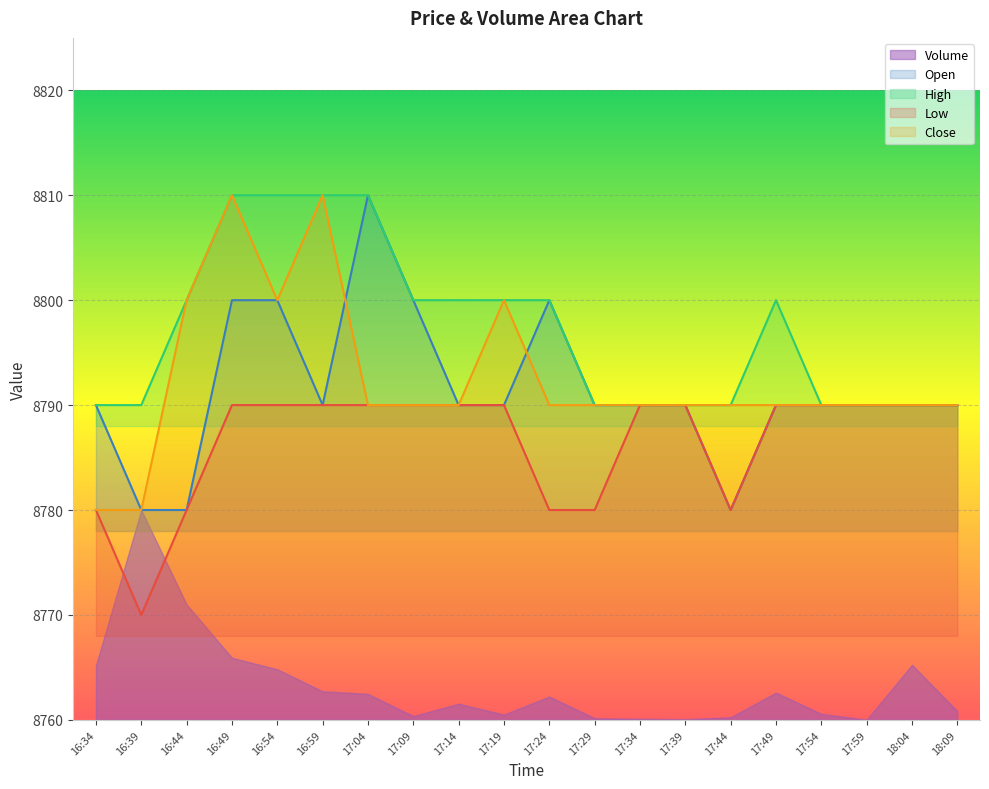

The Close series shows 8800 at 16:54. True or false?

True